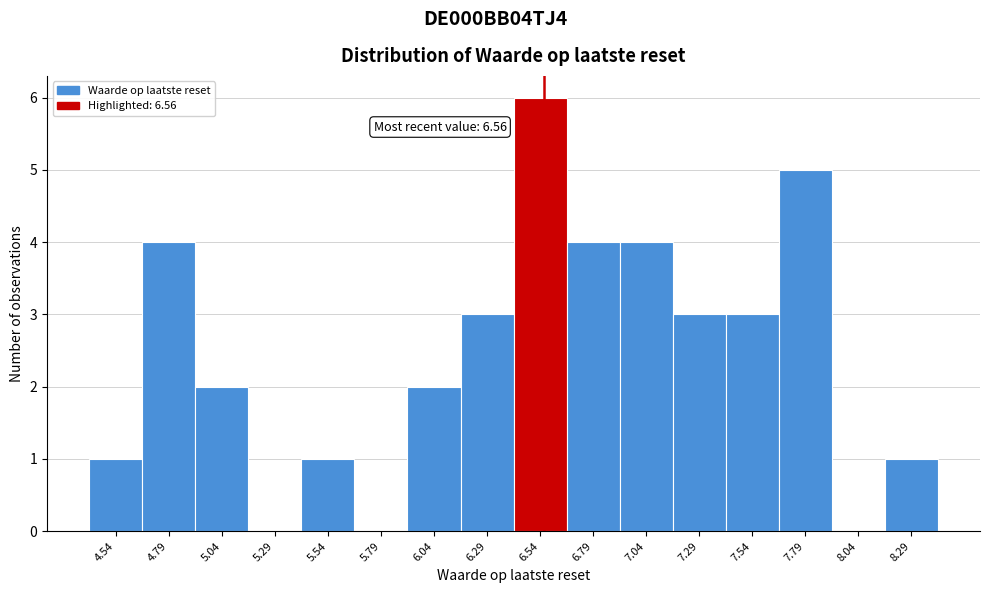

Over which range of the x-axis is the bar tallest?

6.415 to 6.665